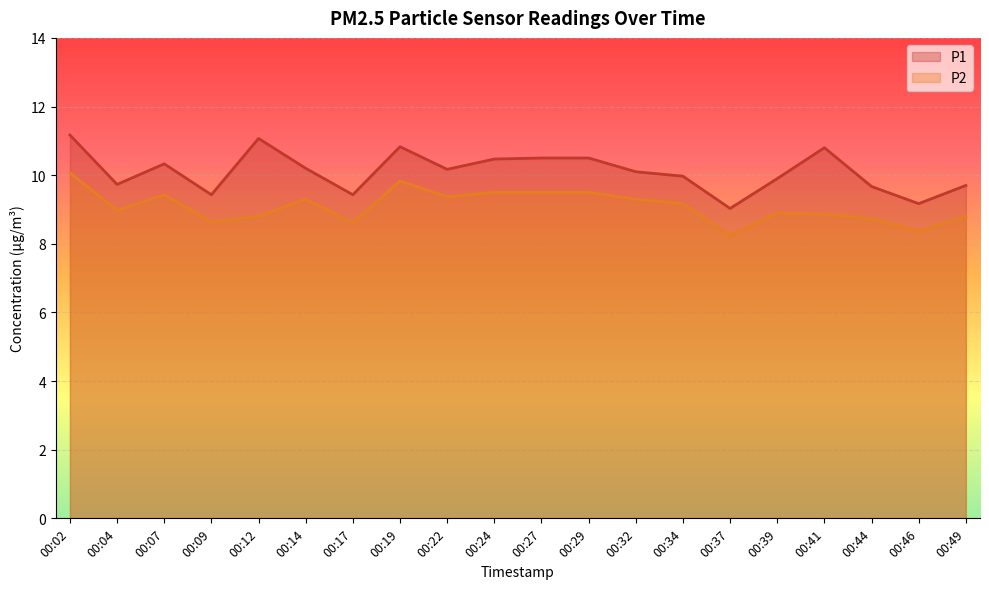

Which series has the largest range (max minus min)?

P1